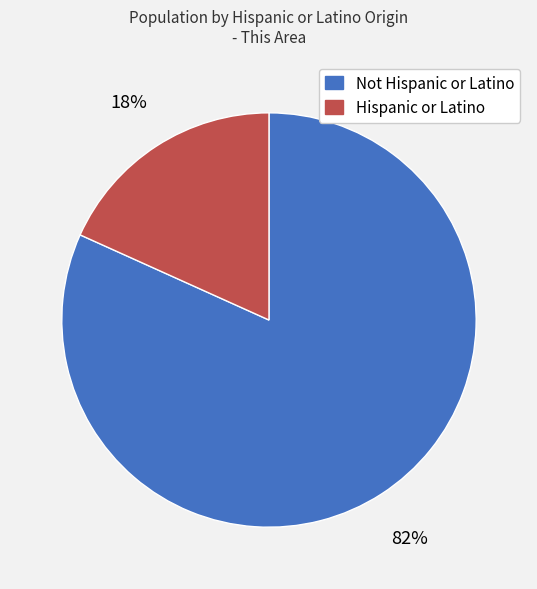

Approximately how many times larger is the value at Hispanic or Latino compared to Not Hispanic or Latino?

0.2